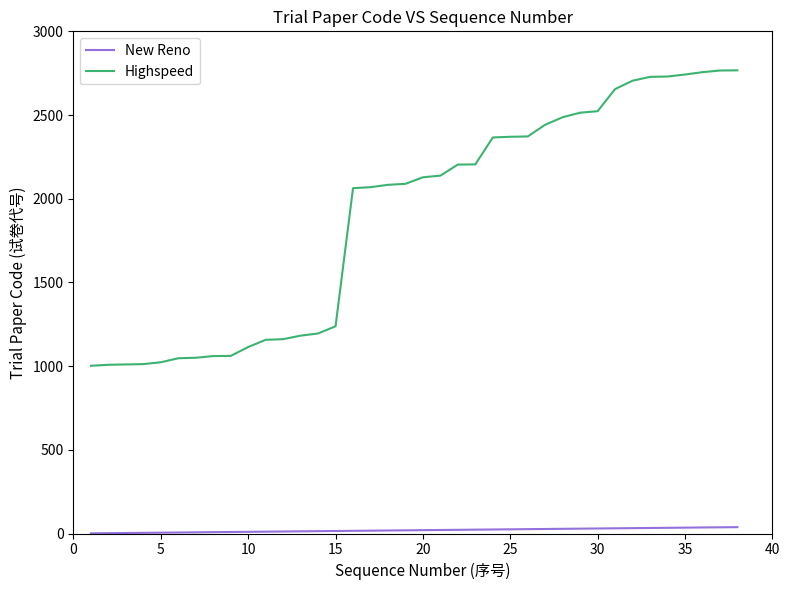

True or false: Highspeed and New Reno cross at least once.

False